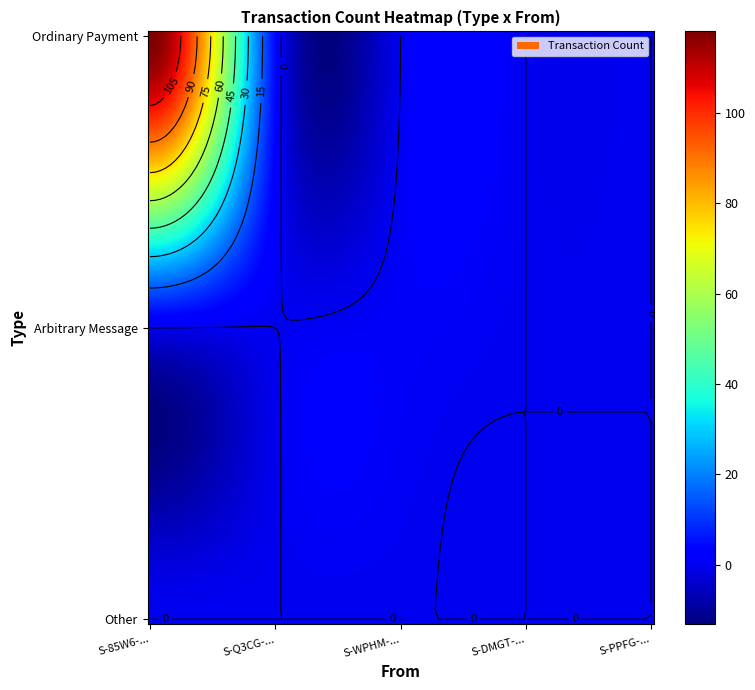

What is the maximum value shown in the chart?

118